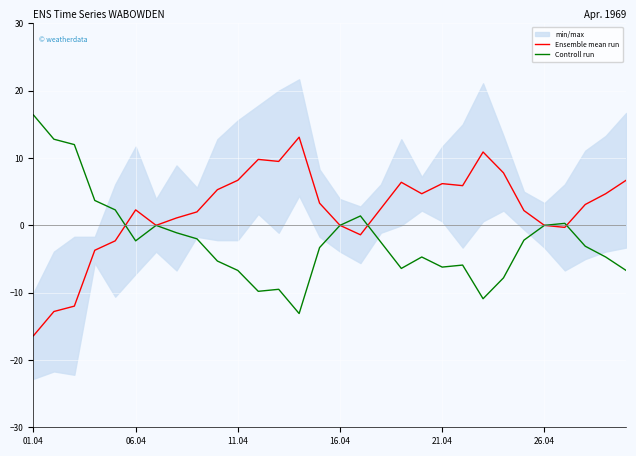

Is it true that Ensemble mean run equals 9.8 at 21.04?

False